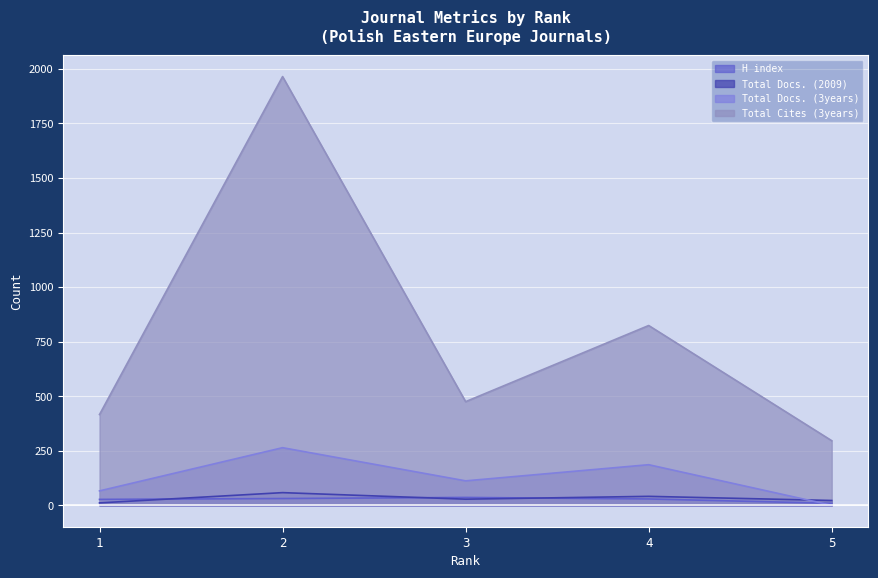

Reading right to left, what are all the values shown in this chart?

H index: 9	29	36	31	27
Total Docs. (2009): 22	41	28	58	11
Total Docs. (3years): 0	186	112	264	66
Total Cites (3years): 296	824	475	1965	416